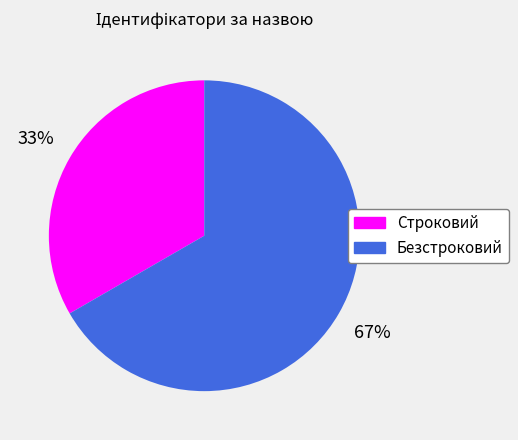

To the nearest percent, what portion does Безстроковий represent?

67%